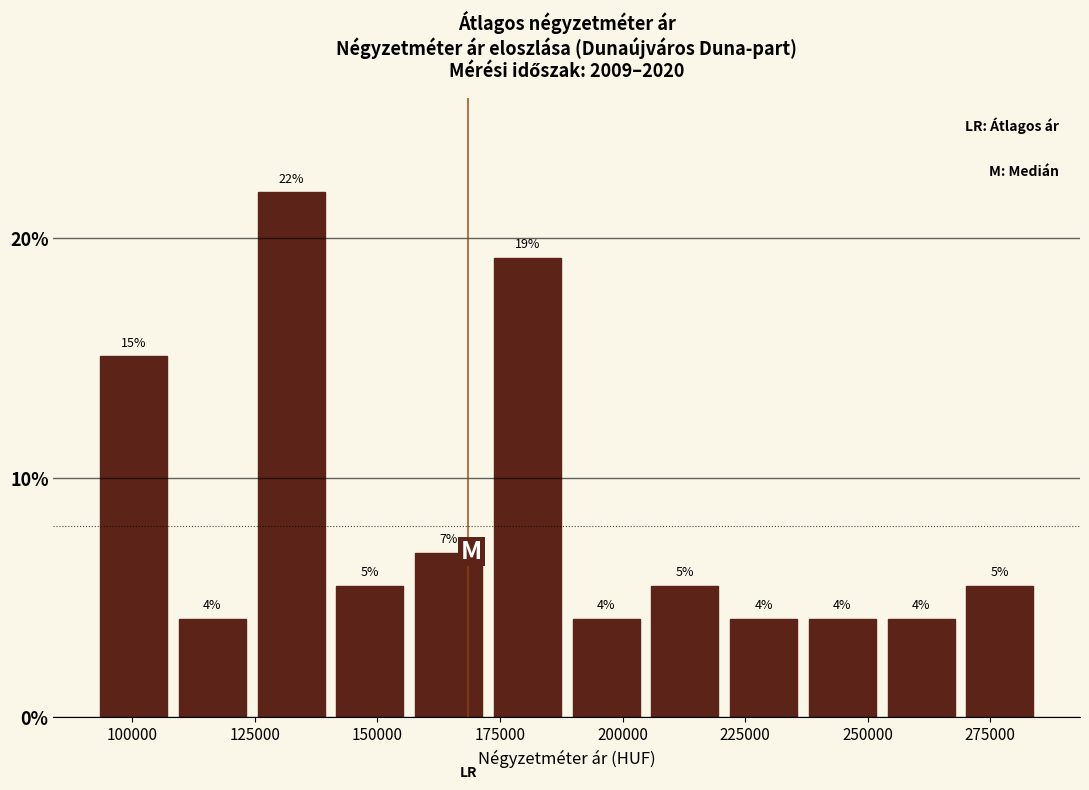

Read against the x-axis, roughly where is the centre of the tallest bar?

130000